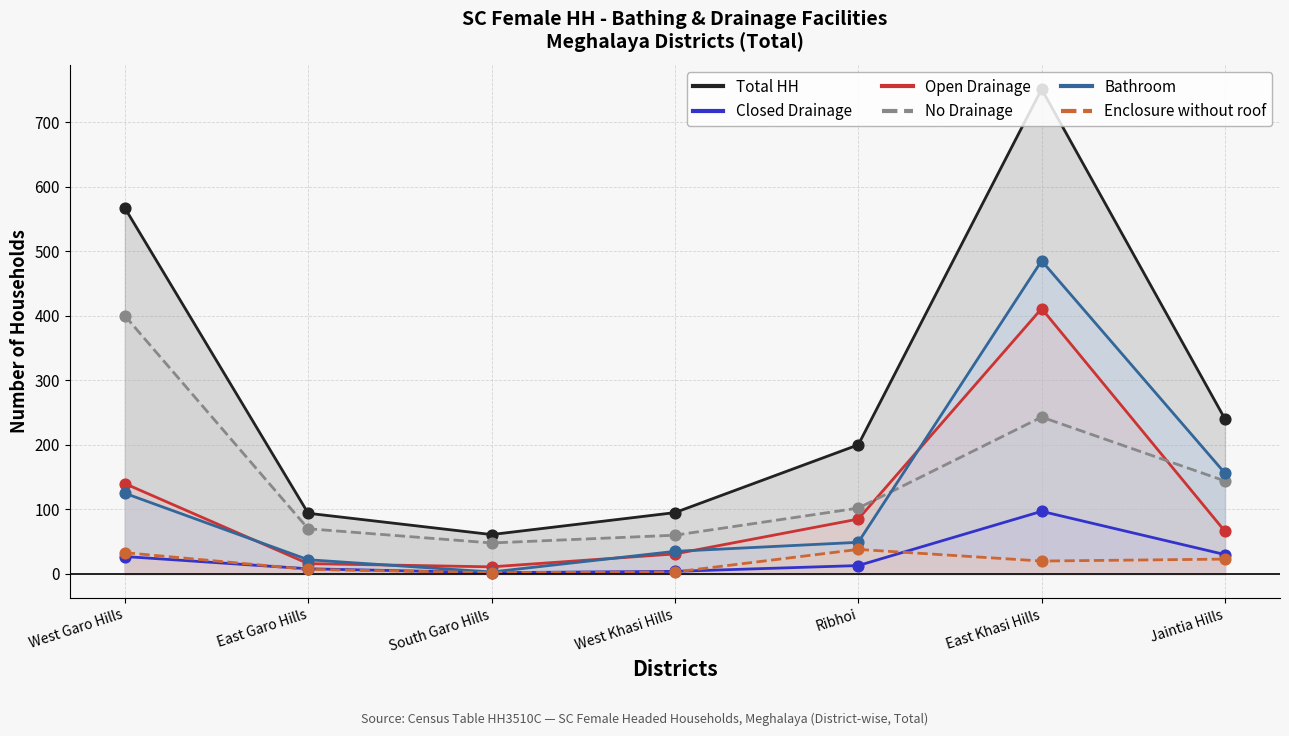

At how many categories does at least one series exceed 324?

2